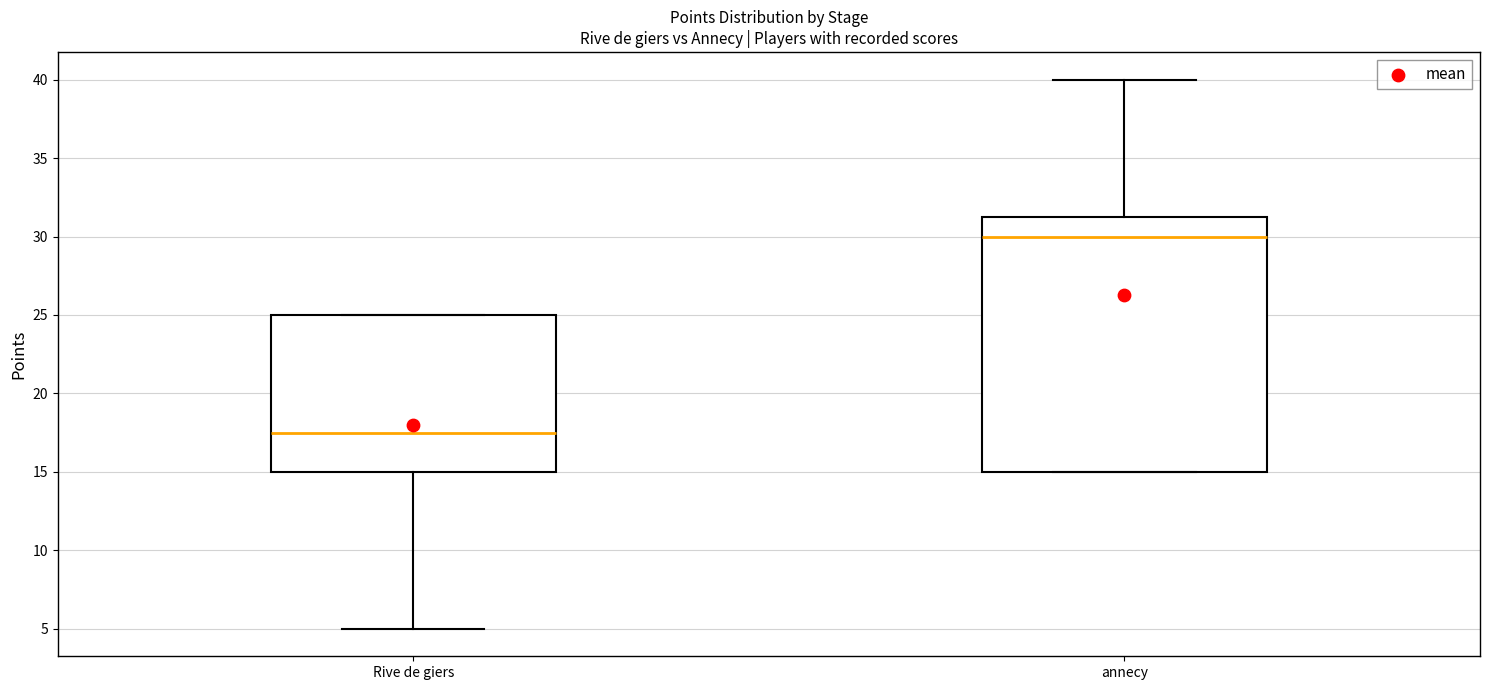

Reading left to right, read every box against the y-axis: the position of its median line, the range the box covers, and the ends of its whiskers. The values are not printed on the chart, so give them approximately, as read against the axis.

Rive de giers: median 17.5, box 15.0 to 25.0, whiskers 5.0 to 25.0
annecy: median 30.0, box 15.0 to 31.5, whiskers 15.0 to 40.0